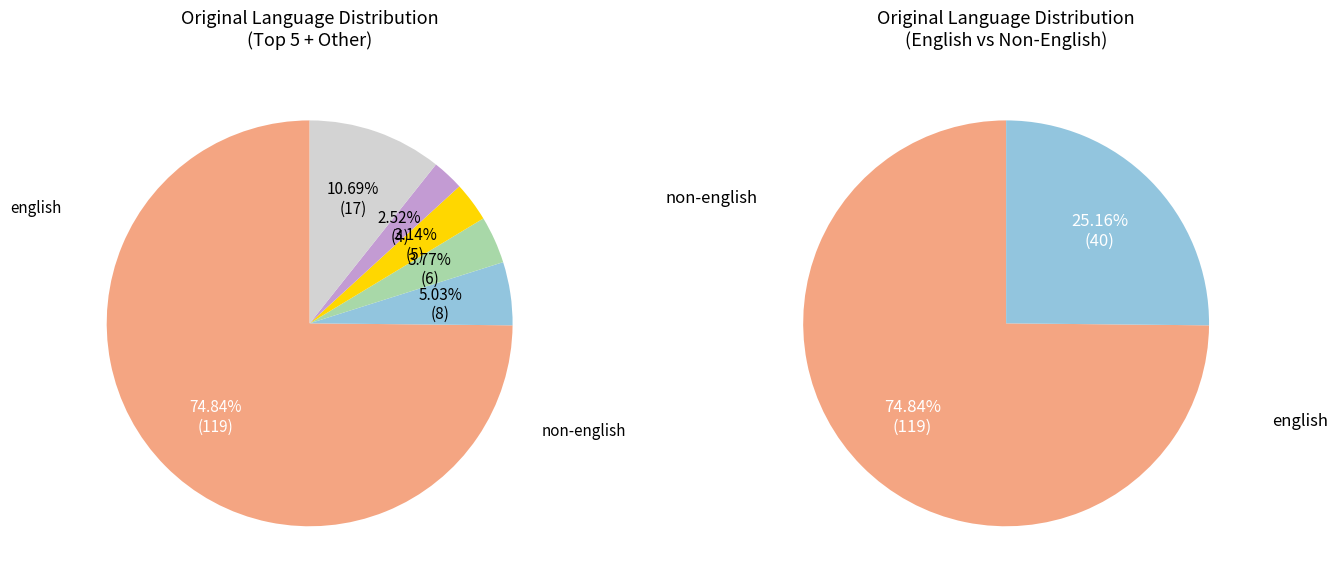

What percentage do japanese and english together represent?

78.6%